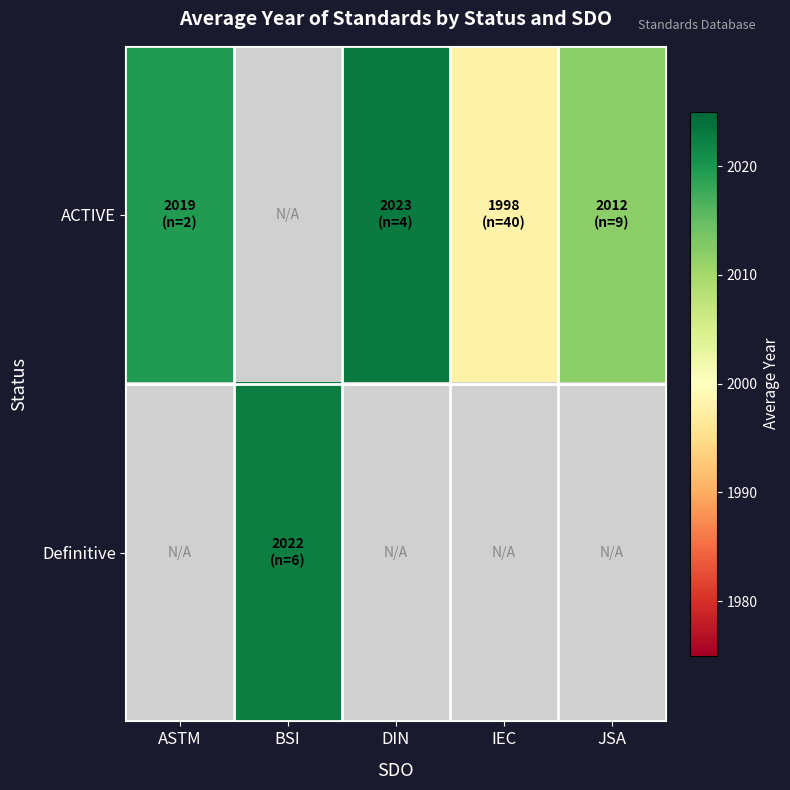

Reading right to left, extract all data points from this chart.

ACTIVE: JSA=2012.0	IEC=1998.0	DIN=2023.0	BSI=0.0	ASTM=2019.5
Definitive: JSA=0.0	IEC=0.0	DIN=0.0	BSI=2022.5	ASTM=0.0